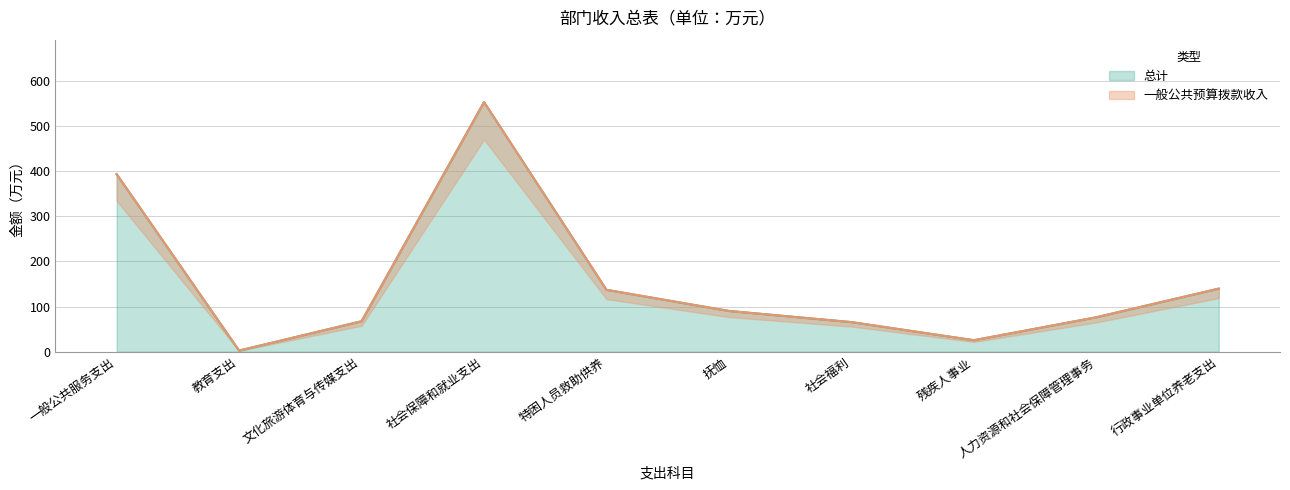

What is the sum of all 一般公共预算拨款收入 values?

1550.4